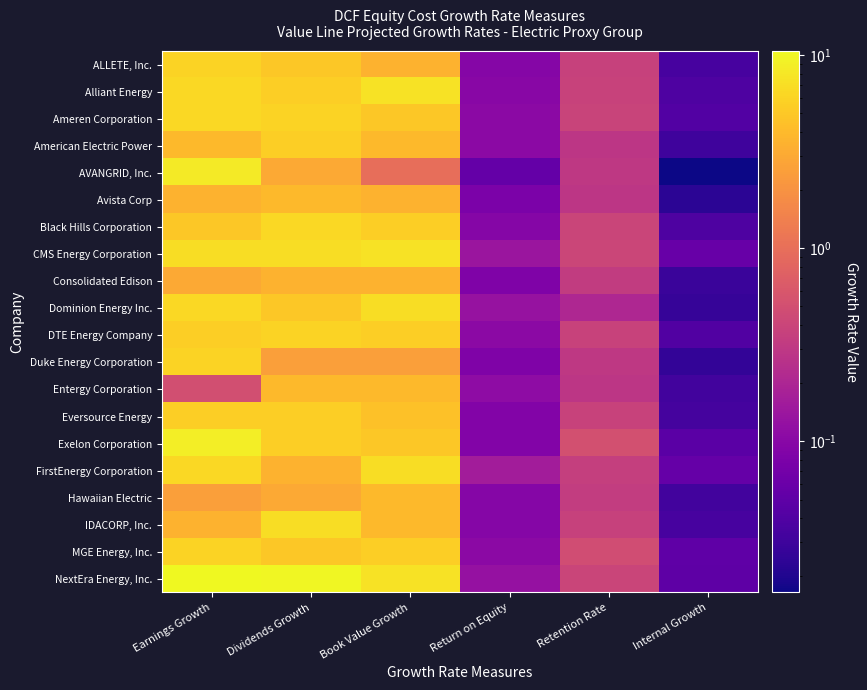

Count the number of data series in this chart.

20